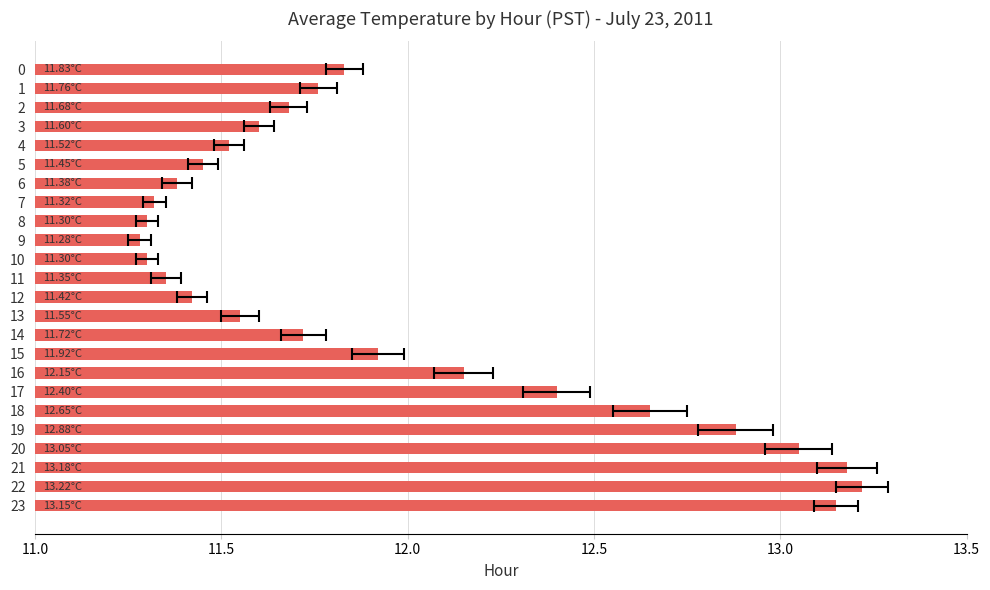

What is the label of the 10th bar from the right?

14